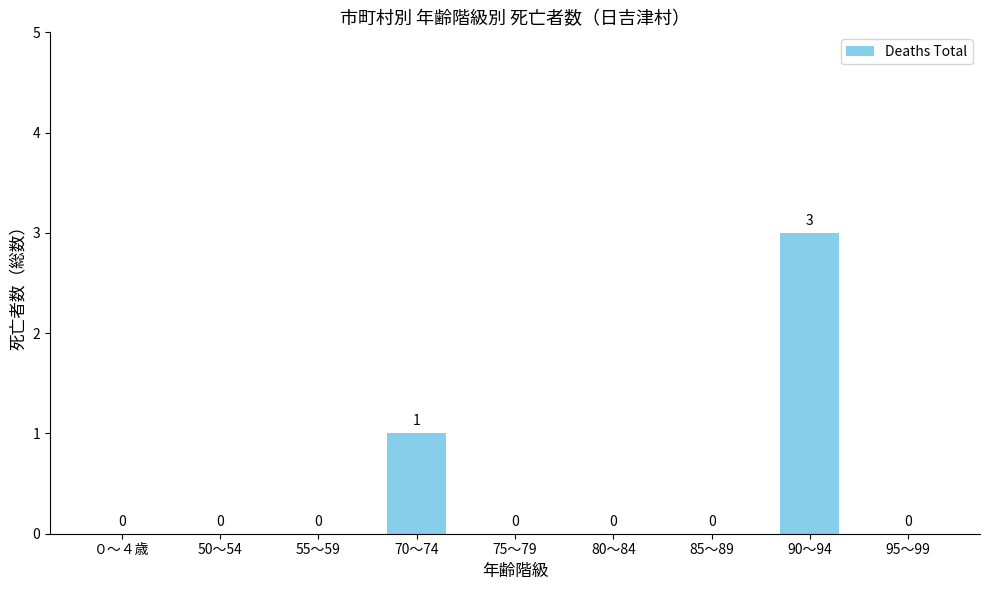

How many data points does each series have?

9